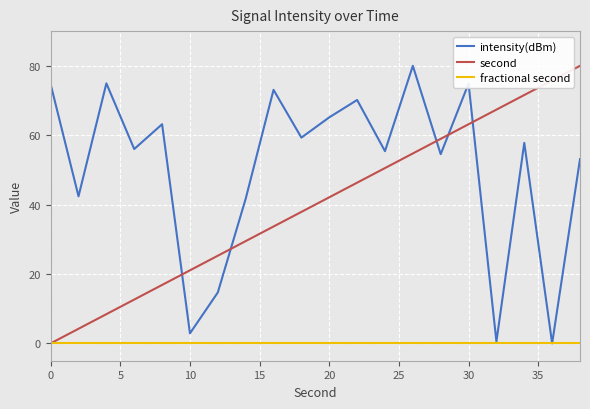

True or false: second and intensity(dBm) intersect in this chart.

True